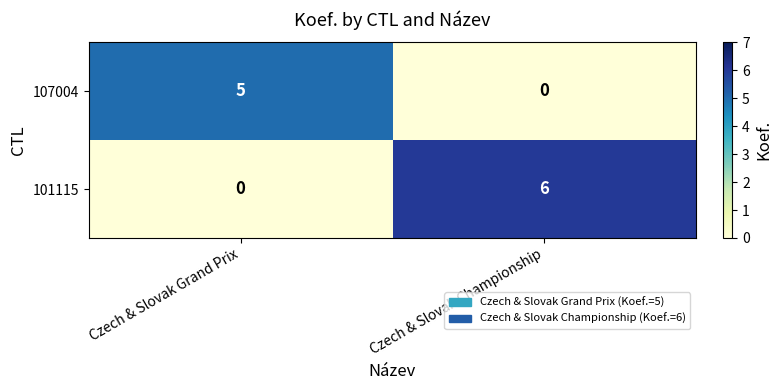

At which category is the sum across all series the highest?

Czech & Slovak Championship